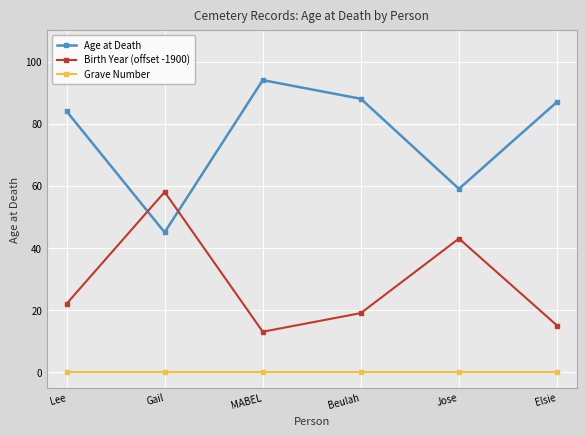

What is the label of the 4th point from the left?

Beulah